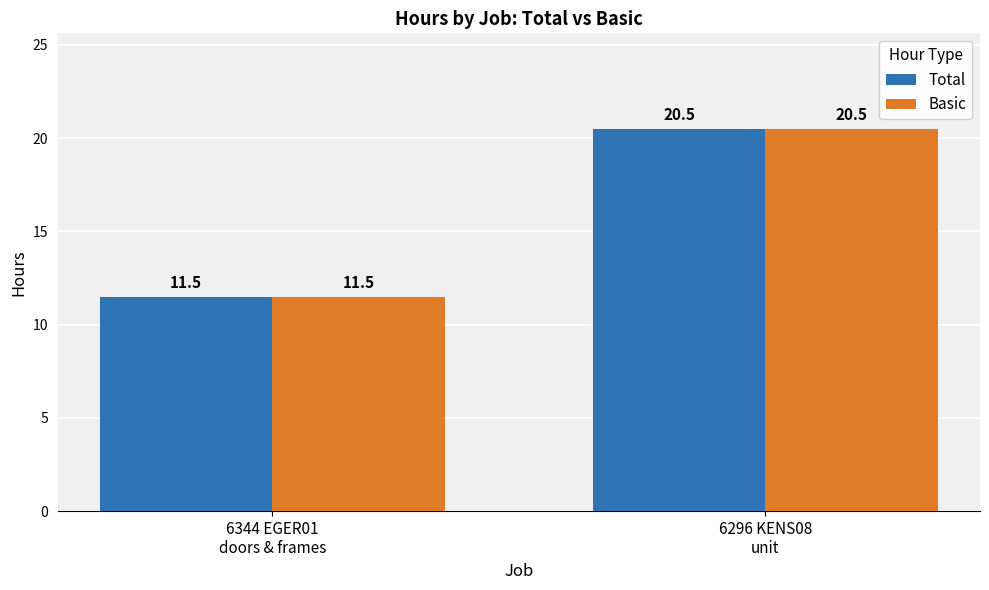

Is it true that Basic equals 11.5 at 6344 EGER01
doors & frames?

True